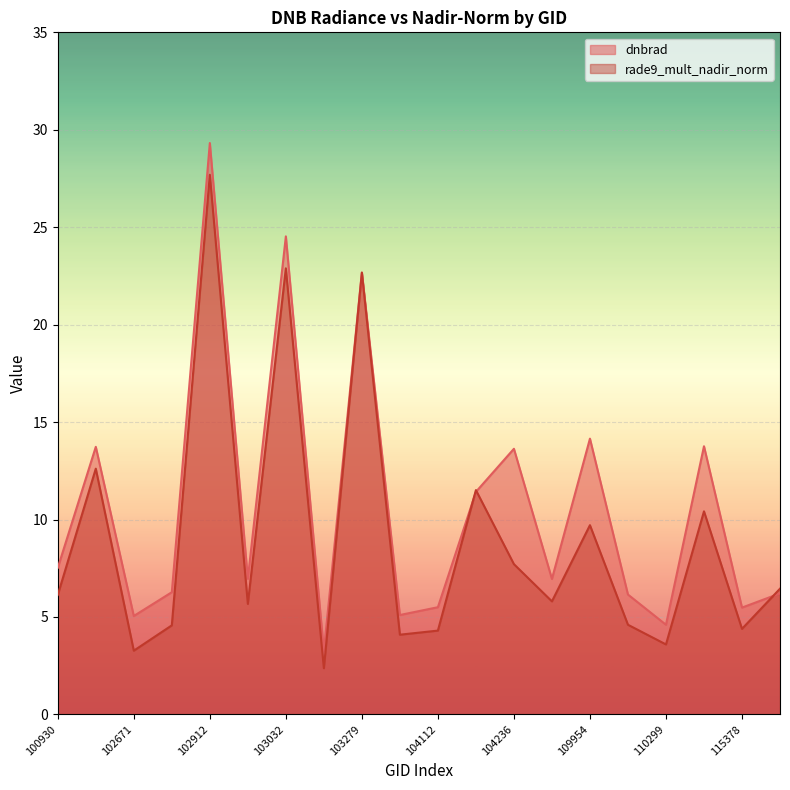

Reading left to right, what are all the values shown in this chart?

dnbrad: 7.5	13.7	5.0	6.3	29.3	7.0	24.5	3.2	22.7	5.1	5.5	11.4	13.6	7.0	14.2	6.2	4.6	13.8	5.5	6.2
rade9_mult_nadir_norm: 6.1	12.6	3.3	4.6	27.7	5.7	22.9	2.4	22.7	4.1	4.3	11.5	7.7	5.8	9.7	4.6	3.6	10.4	4.4	6.5